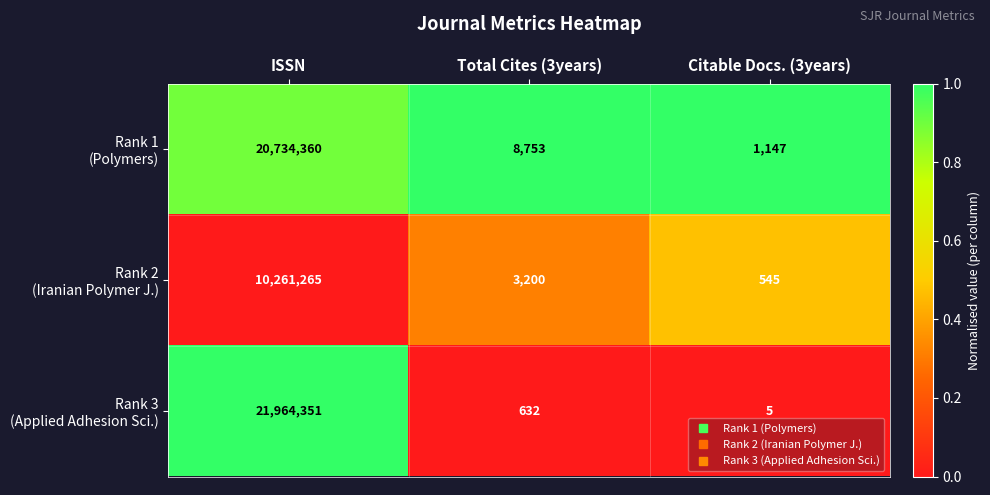

Which category has the lowest value across all series?

Citable Docs. (3years)